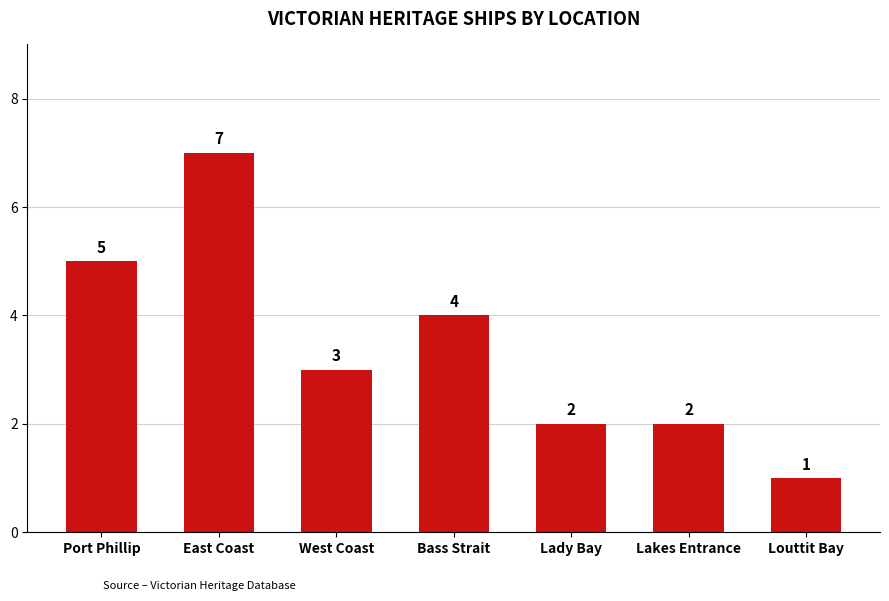

Reading right to left, what are all the values shown in this chart?

1	2	2	4	3	7	5